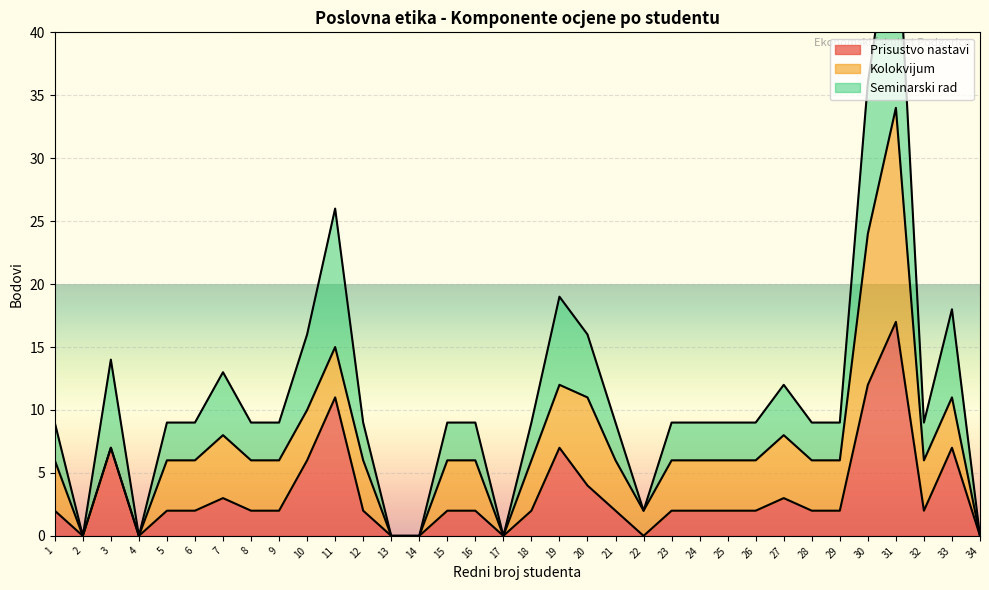

At which label is Prisustvo nastavi closest to 8?

3